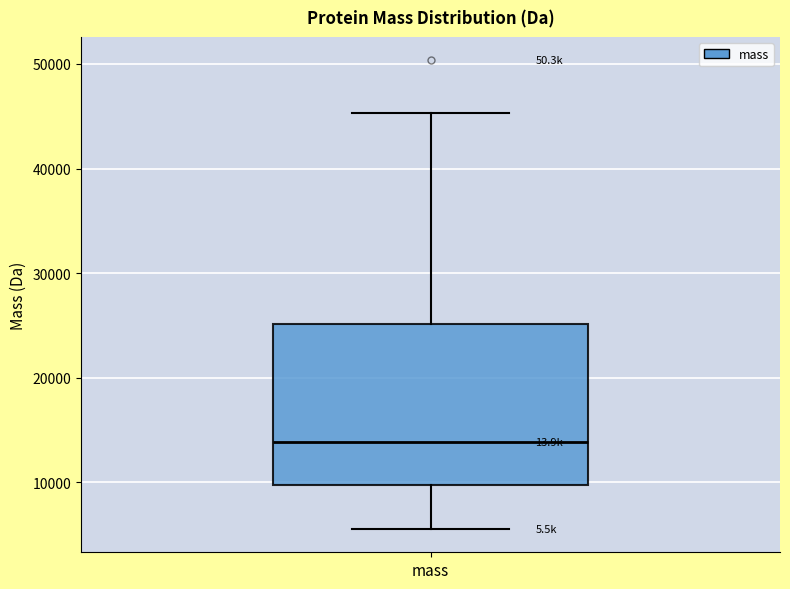

Where is the lower edge of the box for mass on the y-axis? The values are not printed on the chart, so give them approximately, as read against the axis.

10000